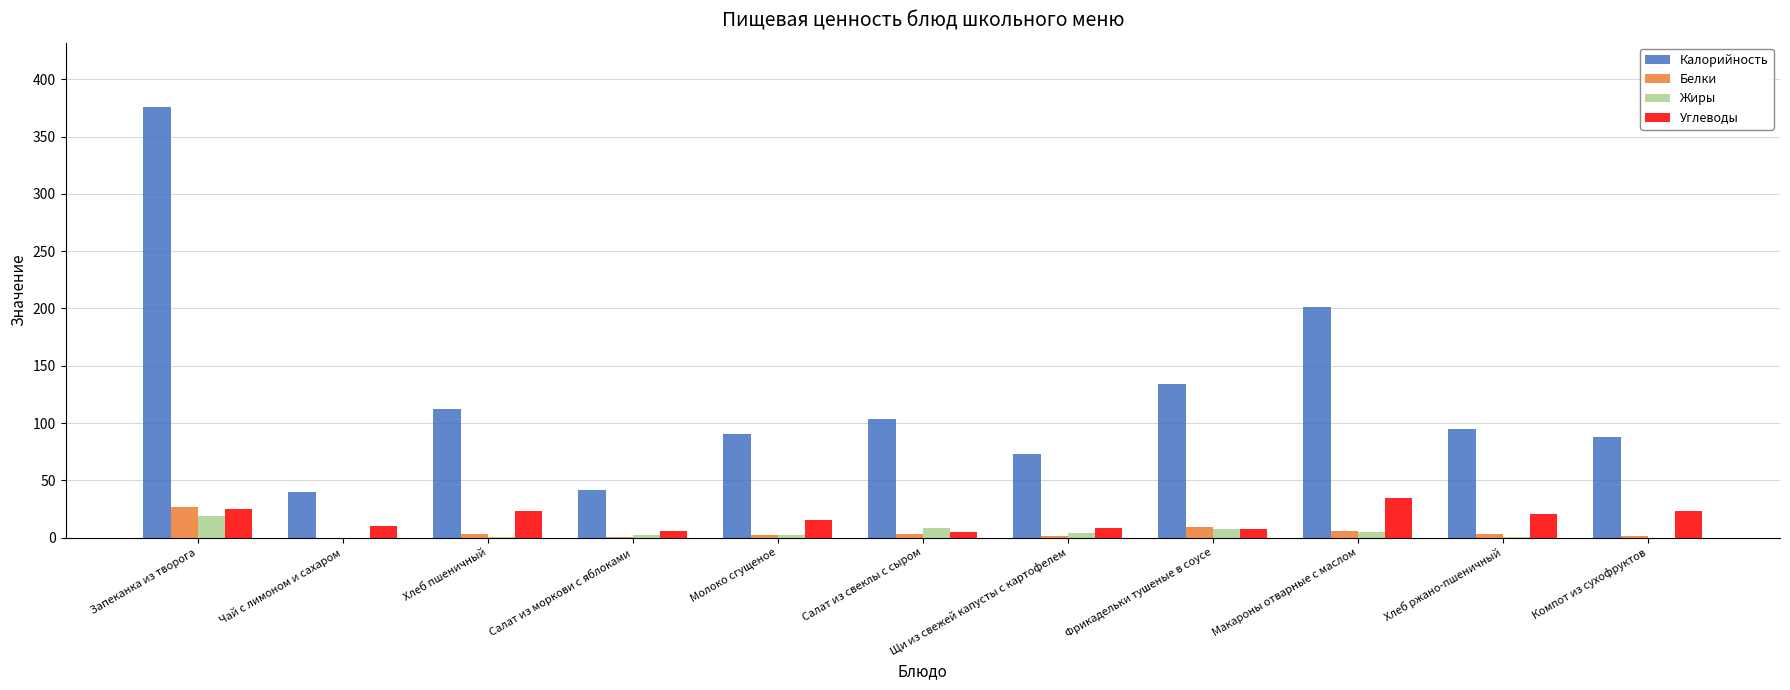

Which label corresponds to the largest value in the chart?

Запеканка из творога